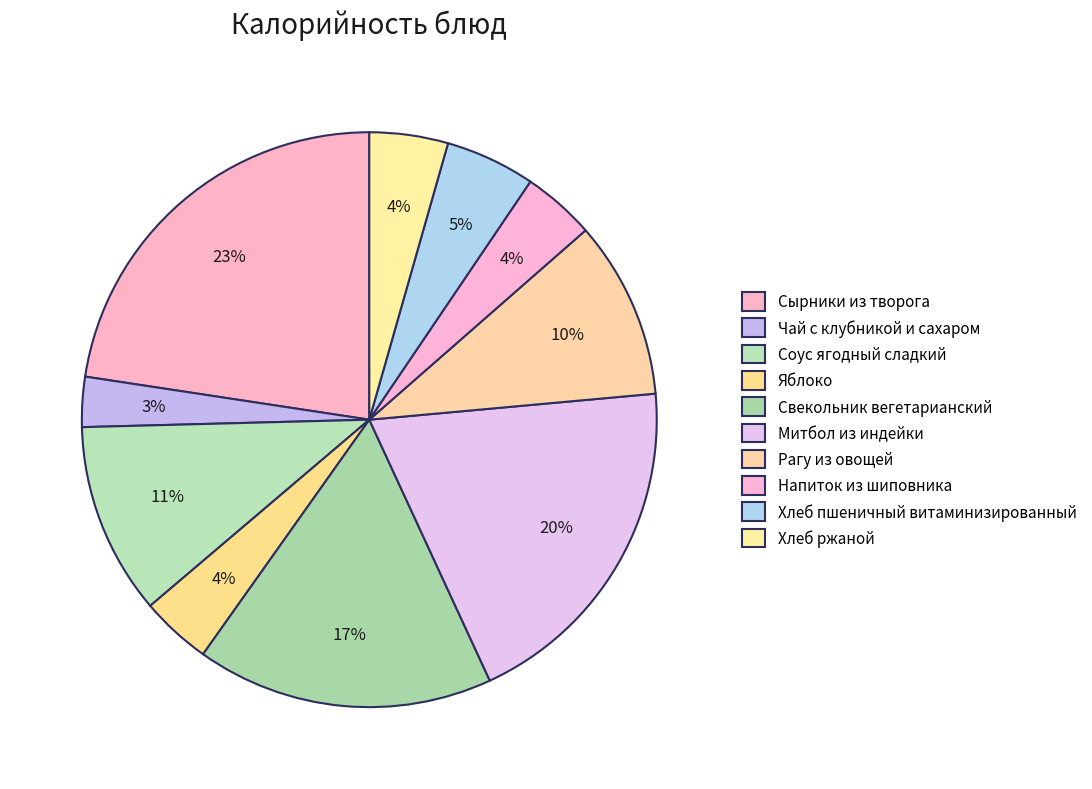

What portion of the pie excludes Чай с клубникой и сахаром?

97.2%